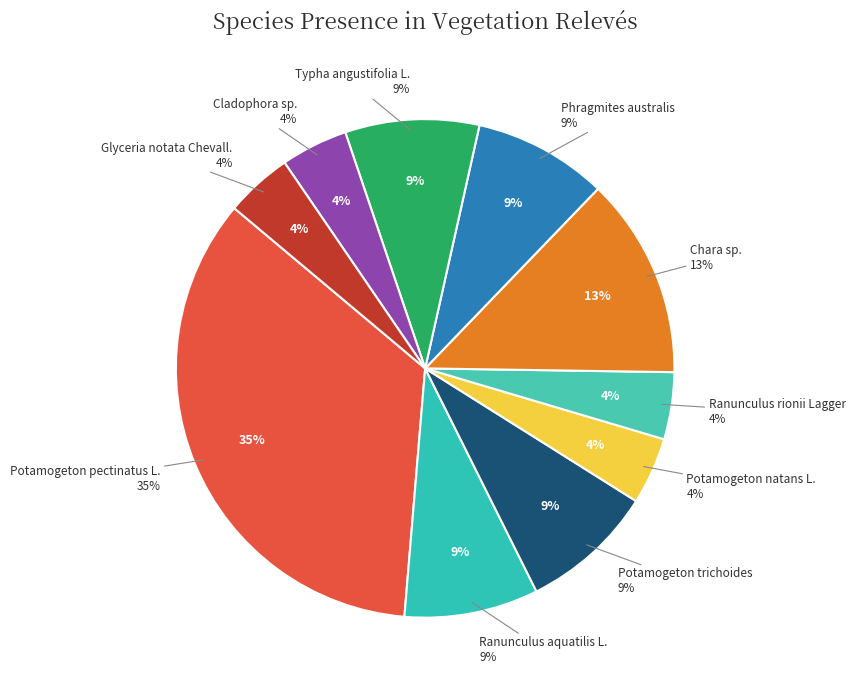

Do Cladophora sp. and Potamogeton pectinatus L. together represent more than half of the pie?

No